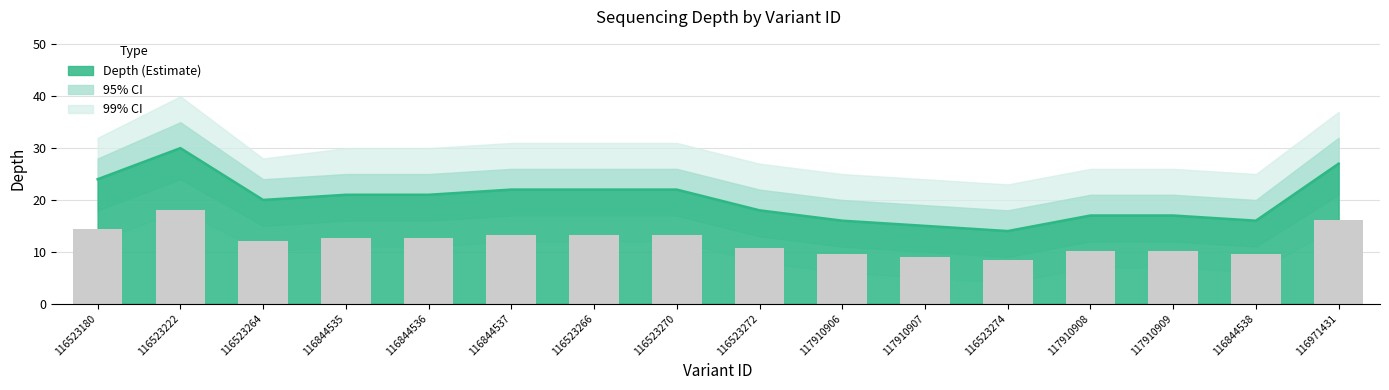

Reading left to right, list all the values displayed in this chart.

depth: 116523180=24	116523222=30	116523264=20	116844535=21	116844536=21	116844537=22	116523266=22	116523270=22	116523272=18	117910906=16	117910907=15	116523274=14	117910908=17	117910909=17	116844538=16	116971431=27
depth_upper: 116523180=28	116523222=35	116523264=24	116844535=25	116844536=25	116844537=26	116523266=26	116523270=26	116523272=22	117910906=20	117910907=19	116523274=18	117910908=21	117910909=21	116844538=20	116971431=32
depth_lower: 116523180=18	116523222=24	116523264=15	116844535=16	116844536=16	116844537=17	116523266=17	116523270=17	116523272=13	117910906=11	117910907=10	116523274=9	117910908=12	117910909=12	116844538=11	116971431=21
depth_upper2: 116523180=32	116523222=40	116523264=28	116844535=30	116844536=30	116844537=31	116523266=31	116523270=31	116523272=27	117910906=25	117910907=24	116523274=23	117910908=26	117910909=26	116844538=25	116971431=37
depth_lower2: 116523180=12	116523222=18	116523264=10	116844535=11	116844536=11	116844537=12	116523266=12	116523270=12	116523272=8	117910906=6	117910907=5	116523274=4	117910908=7	117910909=7	116844538=6	116971431=15